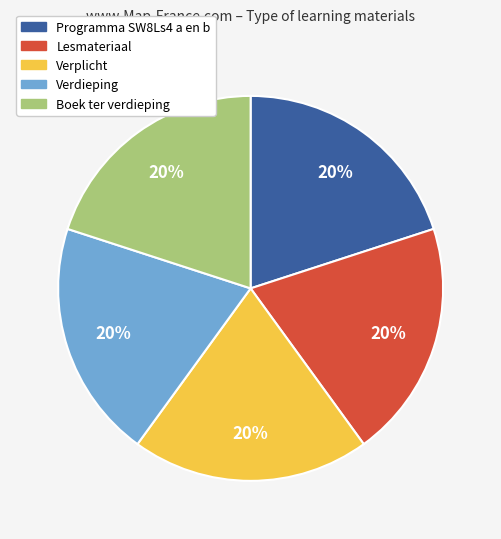

The Programma SW8Ls4 a en b slice represents 20% of the pie. True or false?

True